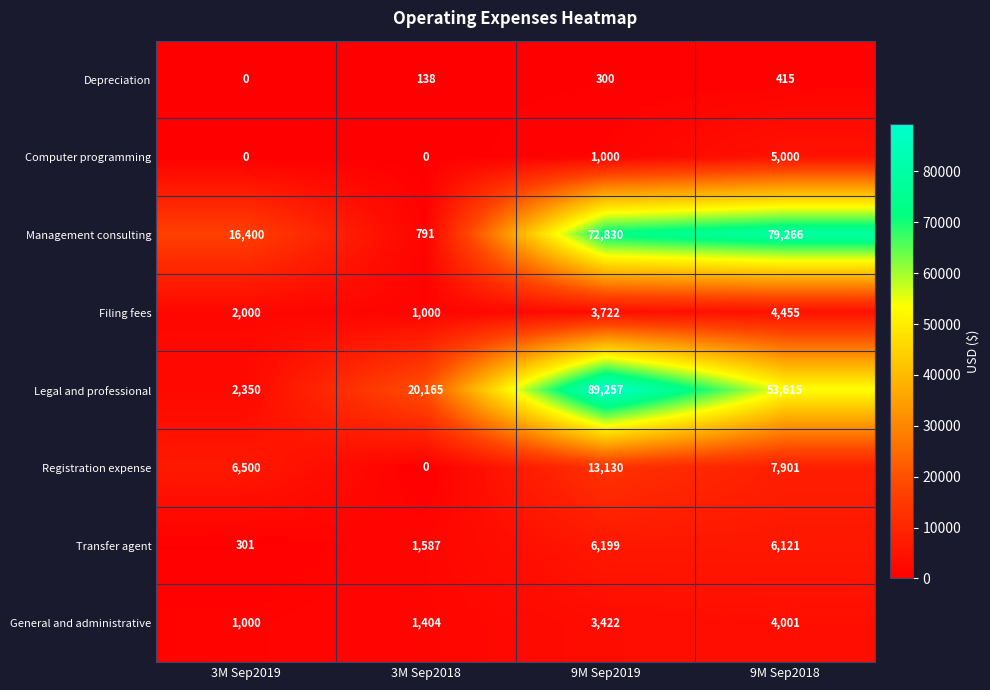

The Depreciation series shows -226 at 3M Sep2019. True or false?

False